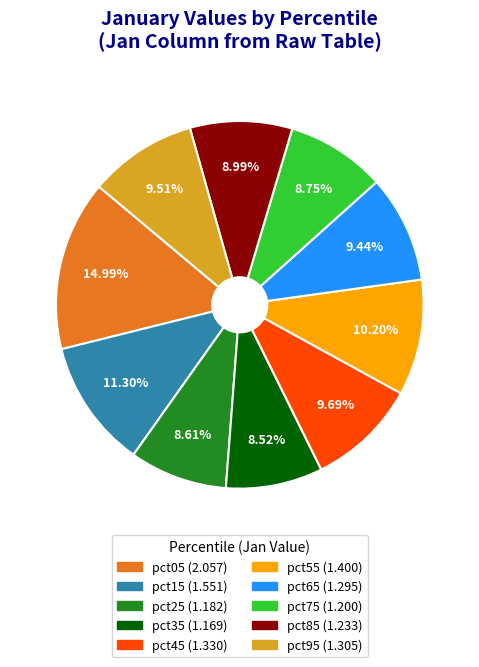

Approximately how many times larger is the value at pct55 compared to pct25?

1.2